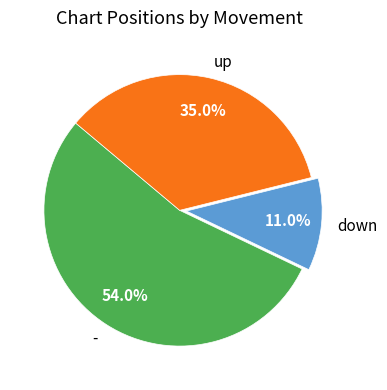

What percentage is the up slice, to the nearest percent?

35%